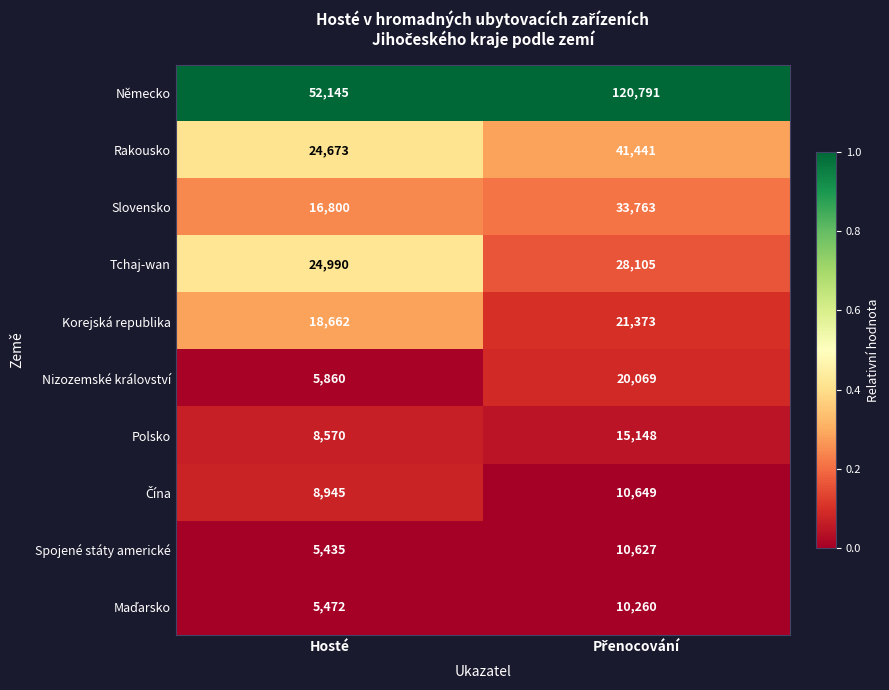

What is the difference between the highest and lowest values at Hosté?

46710